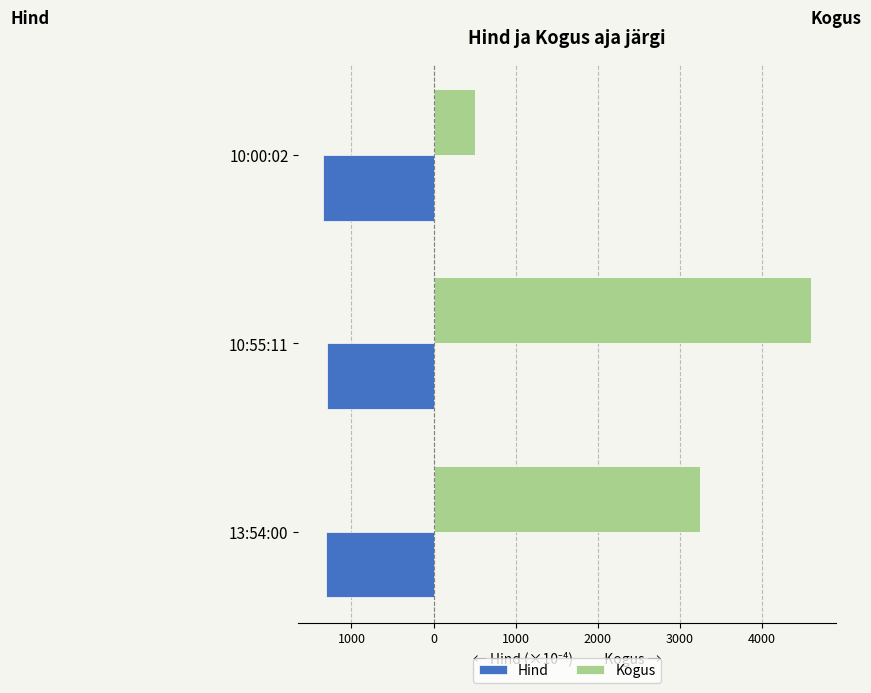

What are all the series names shown in the legend?

Hind, Kogus